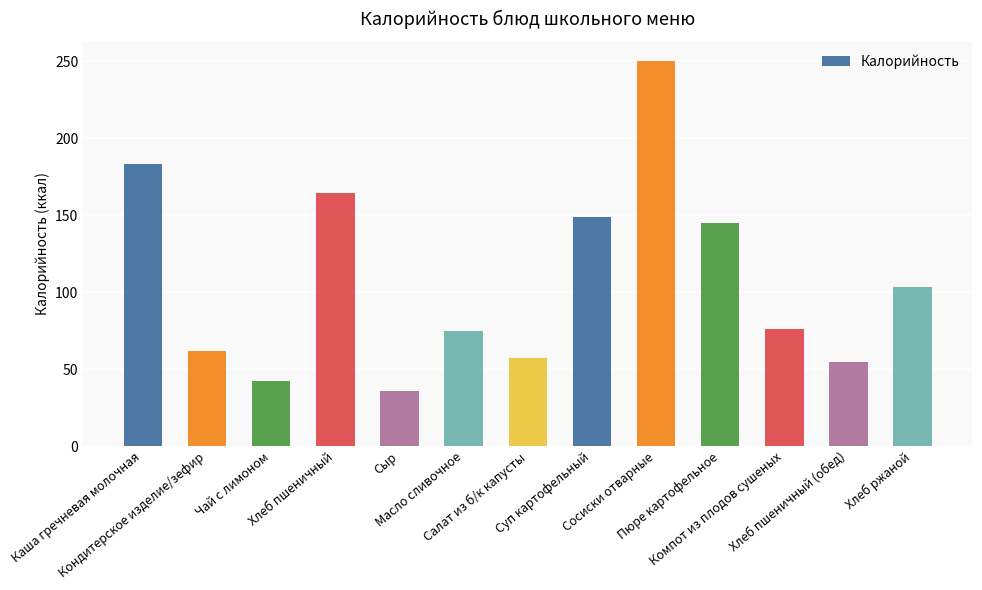

Reading left to right, transcribe all the data shown in this chart.

183.0	62.0	42.0	164.4	36.0	74.9	57.0	149.0	250.0	145.0	76.0	54.8	103.6